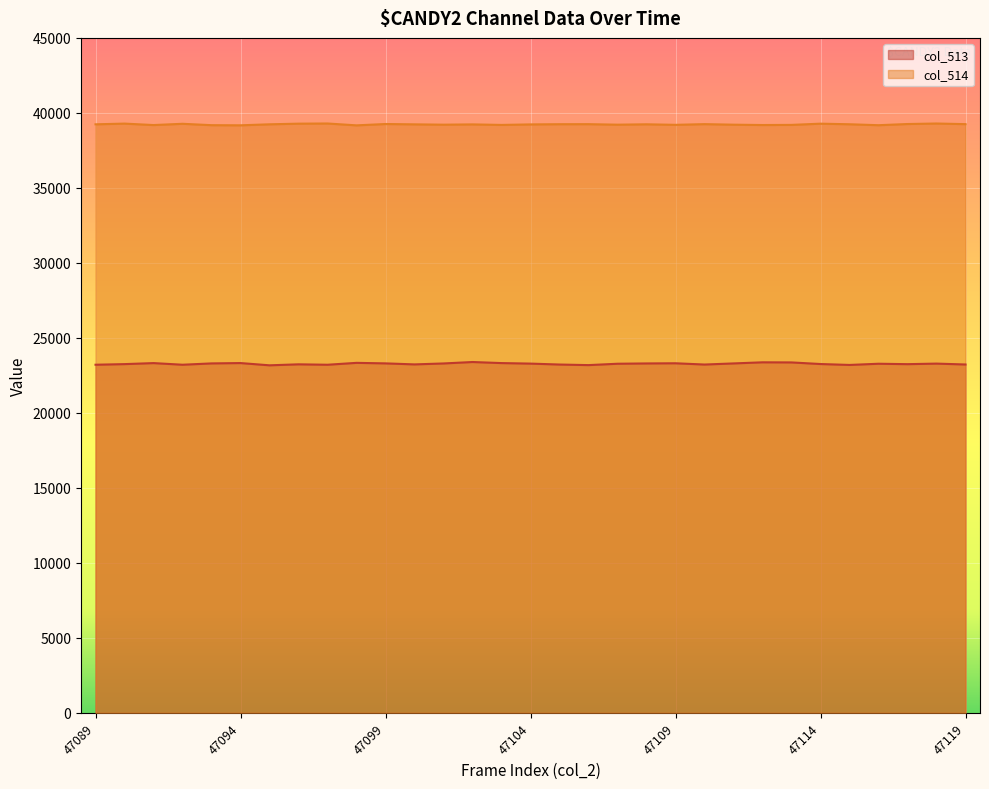

What is the total value across all series at 47089?

62448